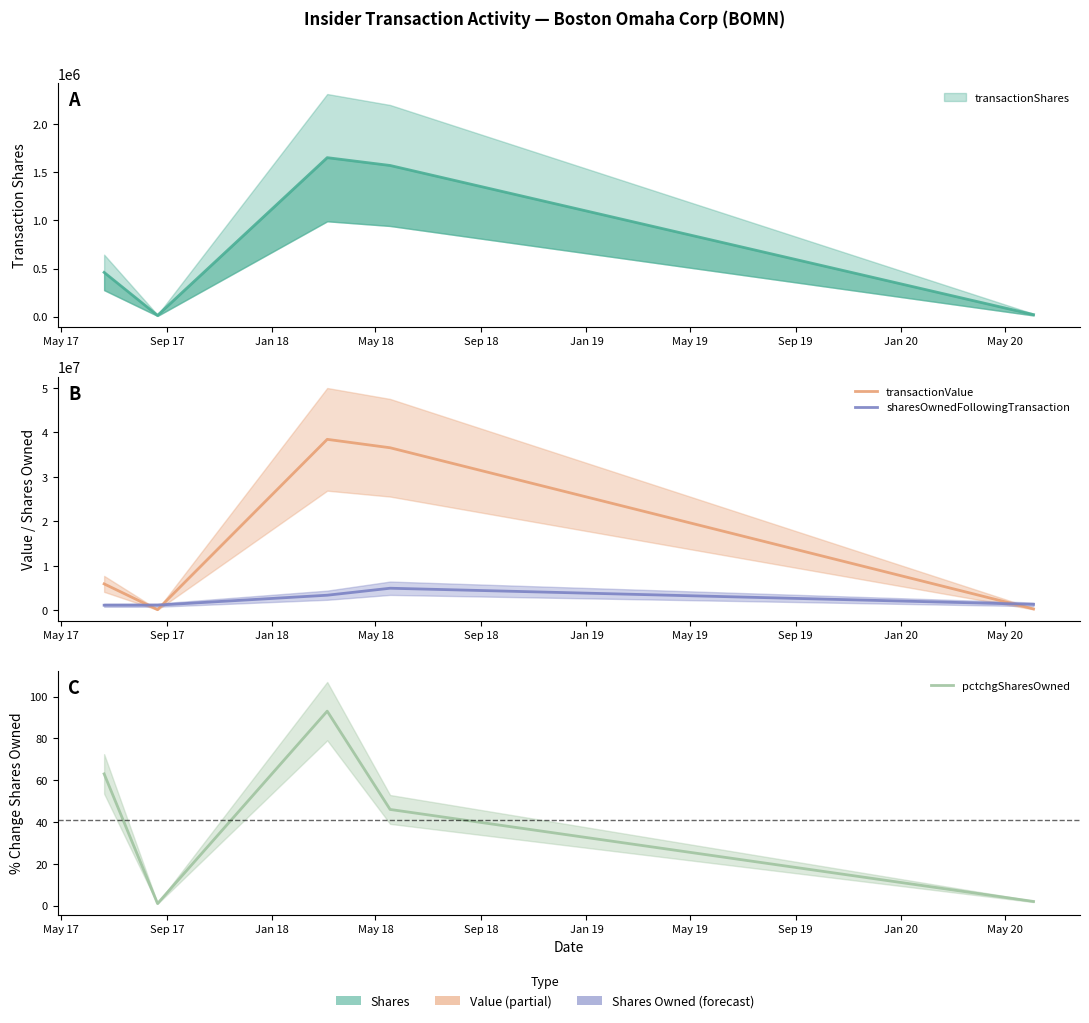

How many distinct data groups are displayed?

3